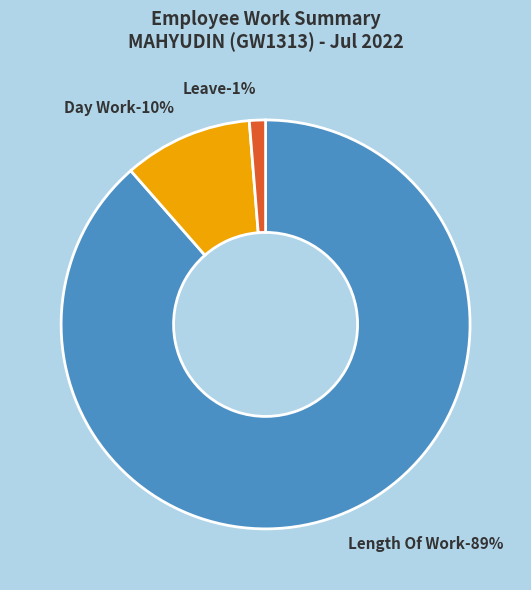

Does Length Of Work represent more than half of the total?

Yes